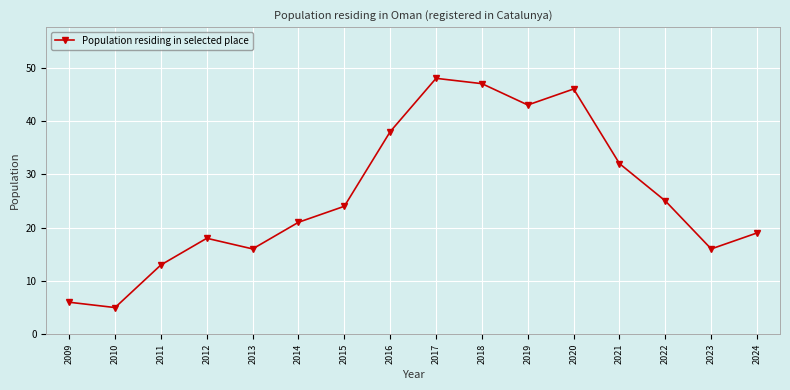

True or false: the data shows 13 at 2011.

True